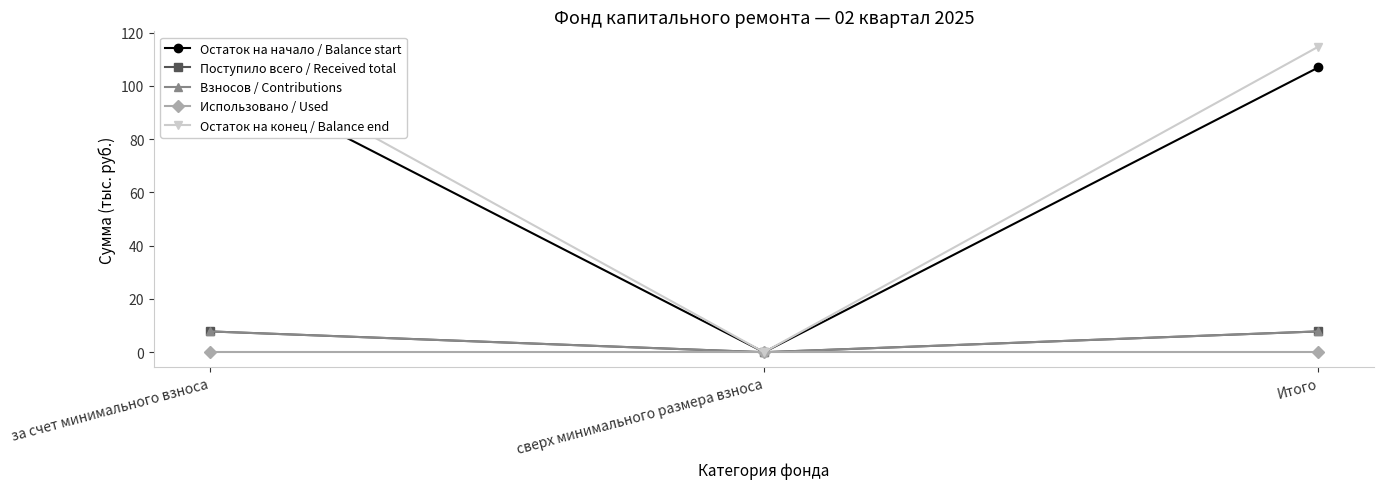

What is the label of the 2nd point from the left?

сверх минимального размера взноса